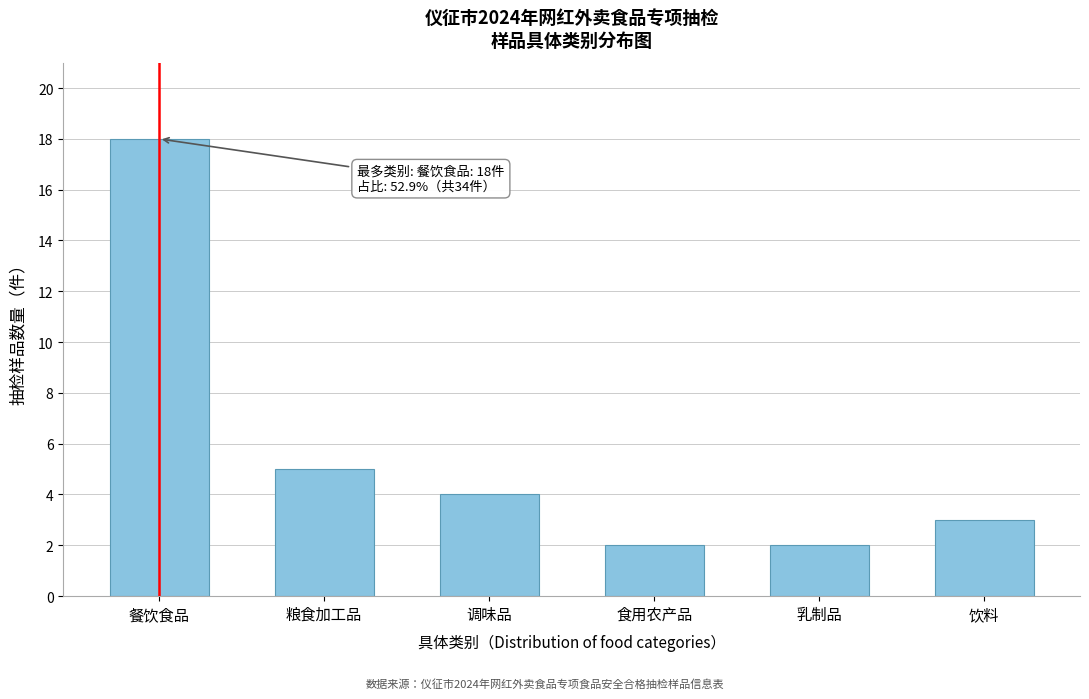

Reading left to right, what are all the values shown in this chart?

餐饮食品=18	粮食加工品=5	调味品=4	食用农产品=2	乳制品=2	饮料=3